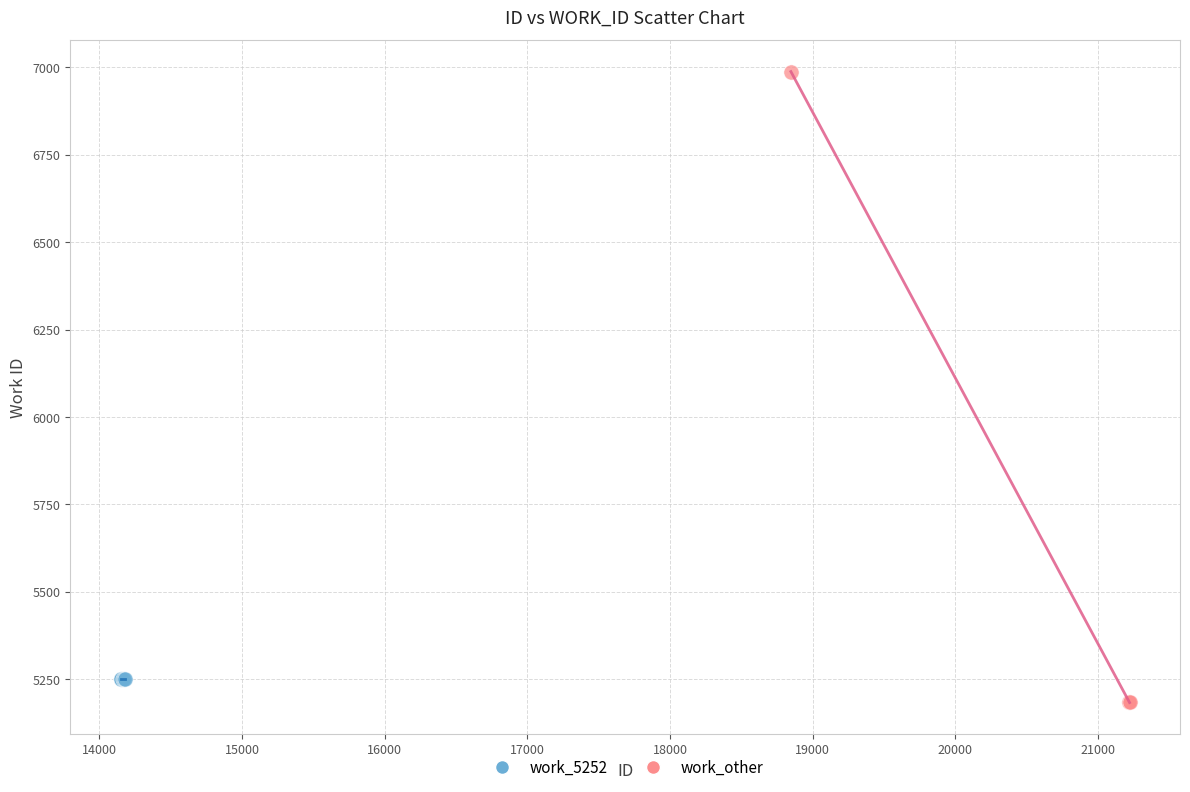

What are all the series names shown in the legend?

work_5252, work_other